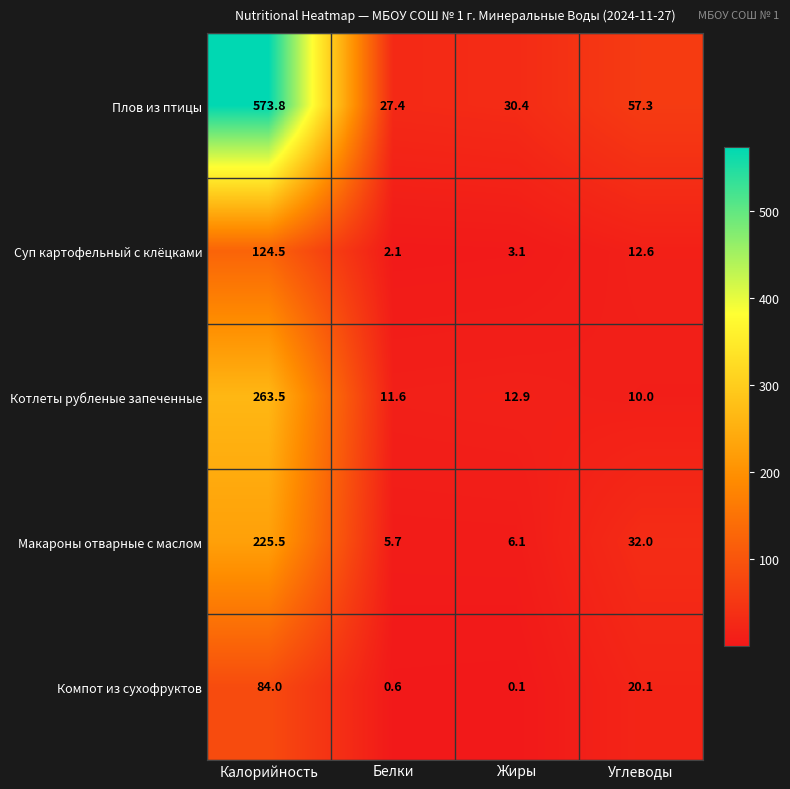

What is the spread (max minus min) of values at Углеводы?

47.3